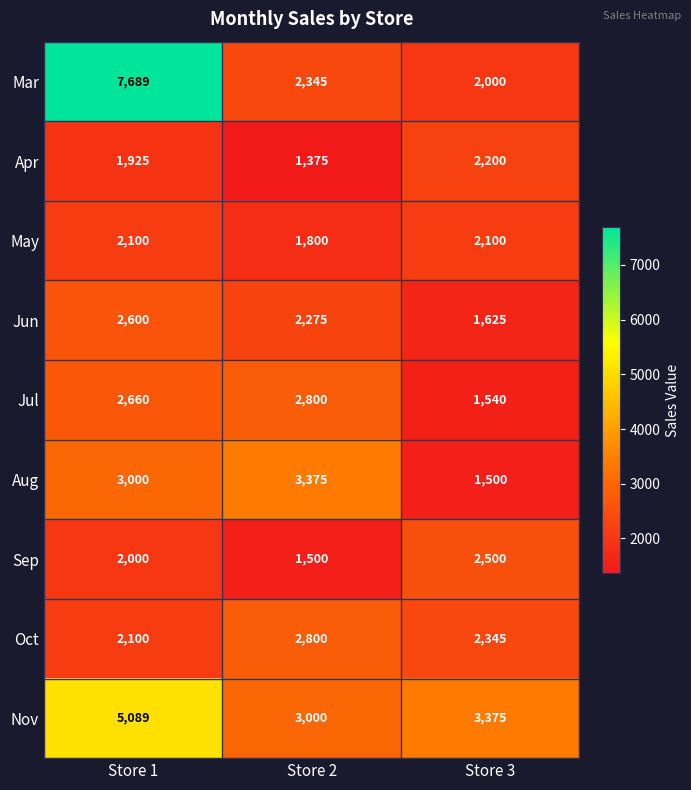

Rank the categories by Jun value from lowest to highest.

Store 3, Store 2, Store 1